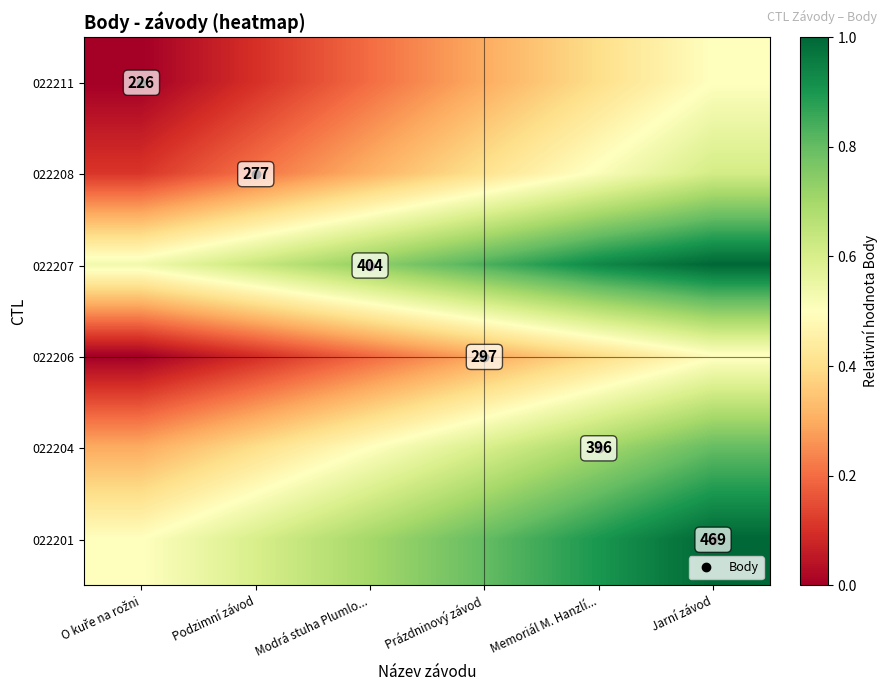

At which category is the sum across all series the highest?

Jarní závod